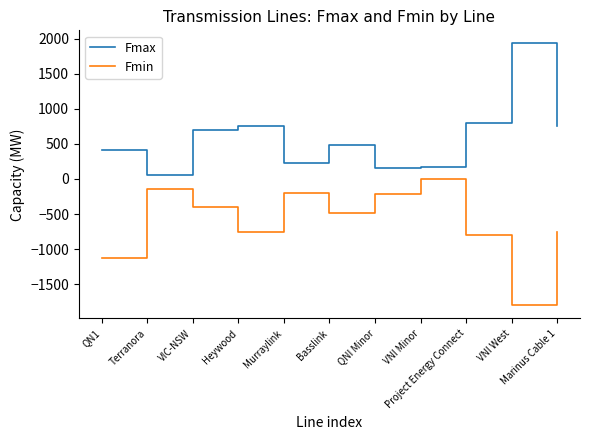

Rank the series at Terranora from highest to lowest value.

Fmax, Fmin